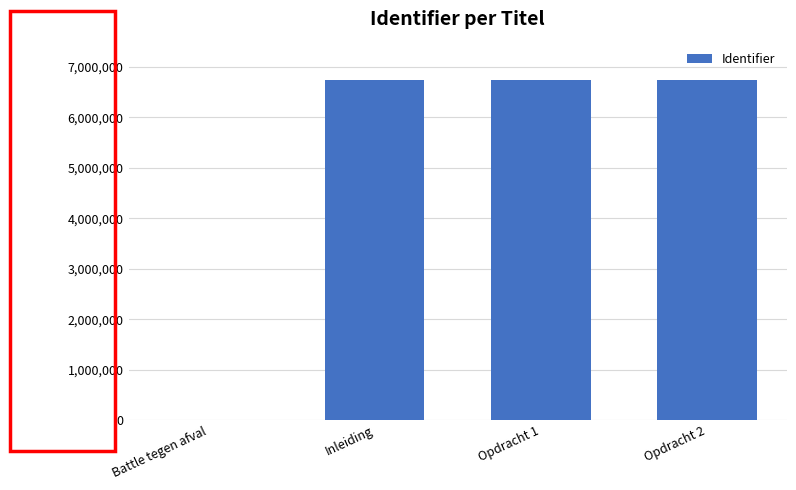

Approximately how many times larger is the value at Inleiding compared to Opdracht 1?

1.0